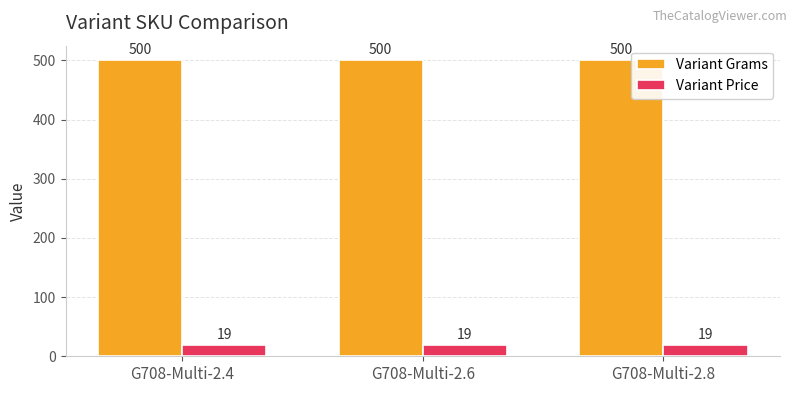

At G708-Multi-2.6, list the series in order from largest to smallest.

Variant Grams, Variant Price